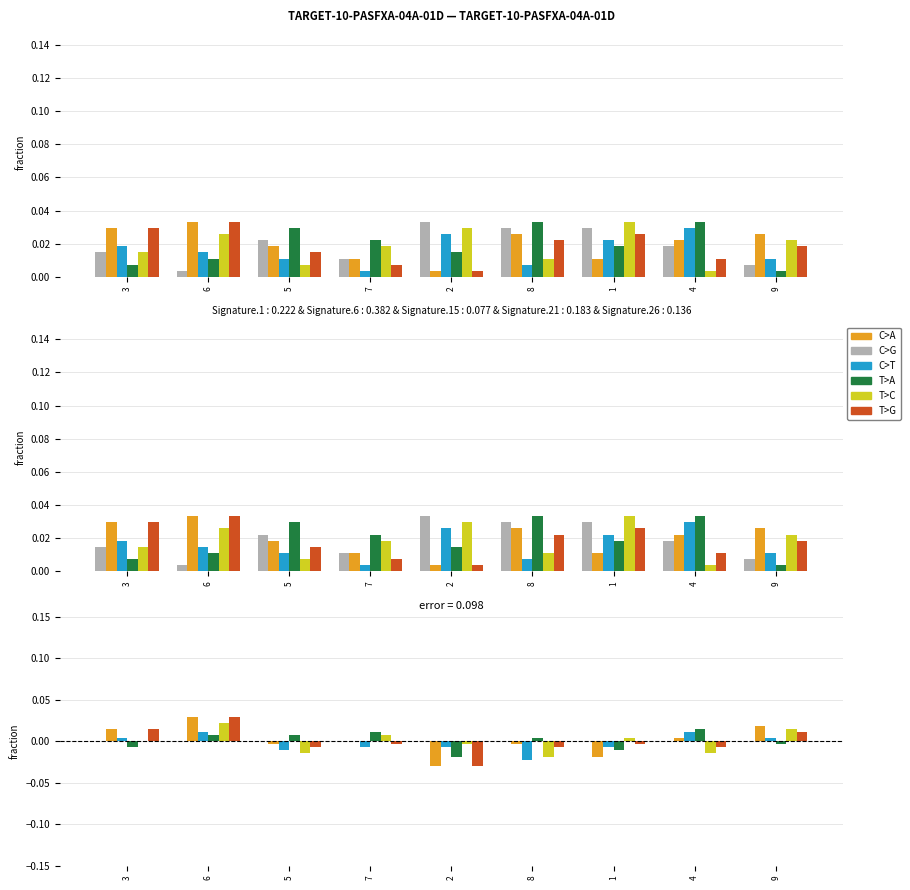

How many bars are there in total?

54